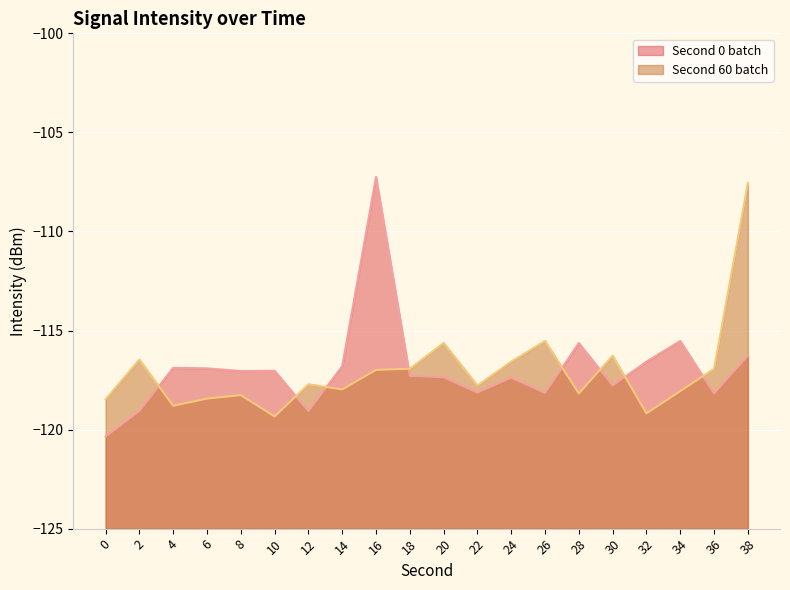

Which series ends up on top after the final intersection of minute_signal and intensity(dBm)?

minute_signal